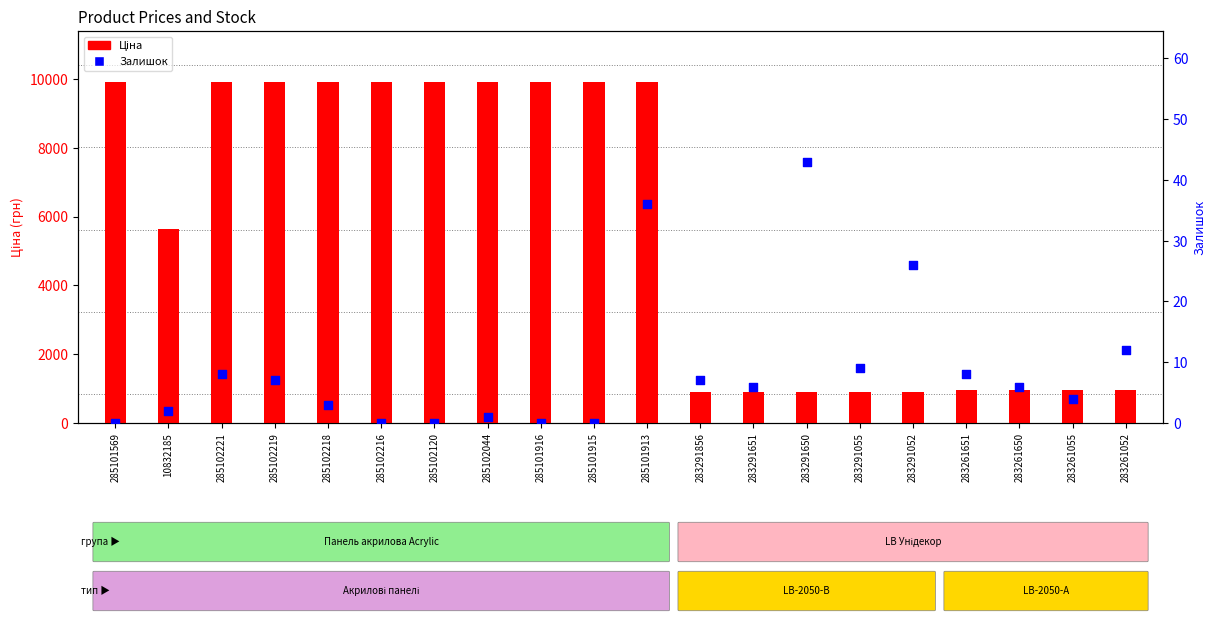

What is the total value across all series at 283291856?

896.9